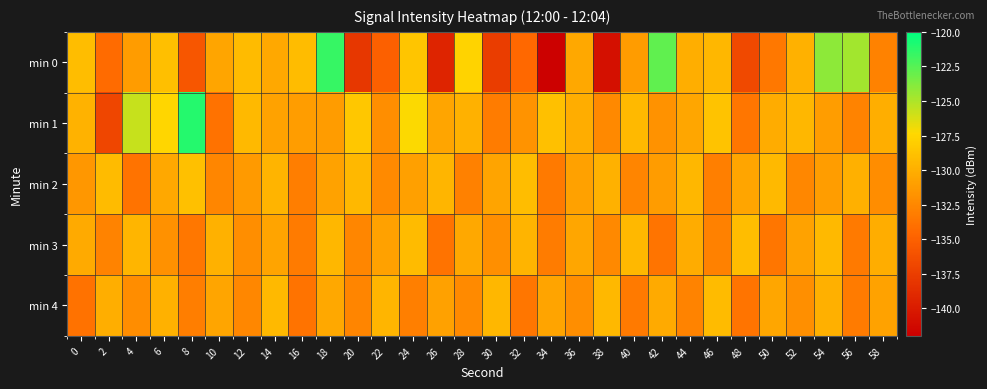

Reading left to right, what are all the values shown in this chart?

min 0: 0=-129.0	2=-134.3	4=-131.2	6=-129.0	8=-135.8	10=-130.6	12=-129.2	14=-130.4	16=-129.1	18=-121.6	20=-138.0	22=-135.1	24=-128.6	26=-139.4	28=-127.7	30=-137.5	32=-134.5	34=-141.9	36=-130.5	38=-140.8	40=-131.2	42=-122.8	44=-130.0	46=-129.5	48=-136.8	50=-133.4	52=-129.8	54=-124.1	56=-124.7	58=-132.8
min 1: 0=-129.7	2=-136.9	4=-125.7	6=-127.6	8=-121.1	10=-133.8	12=-129.4	14=-130.8	16=-131.1	18=-131.2	20=-128.5	22=-132.1	24=-127.3	26=-130.6	28=-129.8	30=-133.2	32=-131.7	34=-128.9	36=-130.1	38=-132.4	40=-129.3	42=-131.8	44=-130.5	46=-128.7	48=-133.6	50=-130.2	52=-129.5	54=-131.1	56=-132.8	58=-130.0
min 2: 0=-131.5	2=-129.2	4=-133.8	6=-130.4	8=-128.9	10=-132.6	12=-131.3	14=-129.7	16=-133.1	18=-130.8	20=-129.4	22=-132.3	24=-131.0	26=-129.6	28=-132.9	30=-130.7	32=-129.1	34=-133.4	36=-130.9	38=-129.8	40=-132.7	42=-131.2	44=-129.5	46=-133.0	48=-130.6	50=-129.3	52=-132.5	54=-131.1	56=-129.9	58=-132.2
min 3: 0=-130.3	2=-132.8	4=-129.6	6=-131.9	8=-133.5	10=-129.8	12=-132.1	14=-130.7	16=-133.3	18=-129.5	20=-132.6	22=-130.9	24=-129.2	26=-133.8	28=-130.4	30=-132.0	32=-129.7	34=-133.2	36=-130.5	38=-132.4	40=-129.4	42=-133.7	44=-130.2	46=-132.9	48=-129.1	50=-133.6	52=-130.8	54=-129.3	56=-133.4	58=-130.1
min 4: 0=-133.9	2=-130.0	4=-132.2	6=-129.8	8=-133.1	10=-130.6	12=-132.5	14=-129.3	16=-133.8	18=-130.4	20=-132.7	22=-129.6	24=-133.0	26=-130.9	28=-132.3	30=-129.5	32=-133.6	34=-130.7	36=-132.1	38=-129.4	40=-133.4	42=-130.3	44=-132.8	46=-129.2	48=-133.7	50=-130.5	52=-132.0	54=-129.9	56=-133.3	58=-130.8